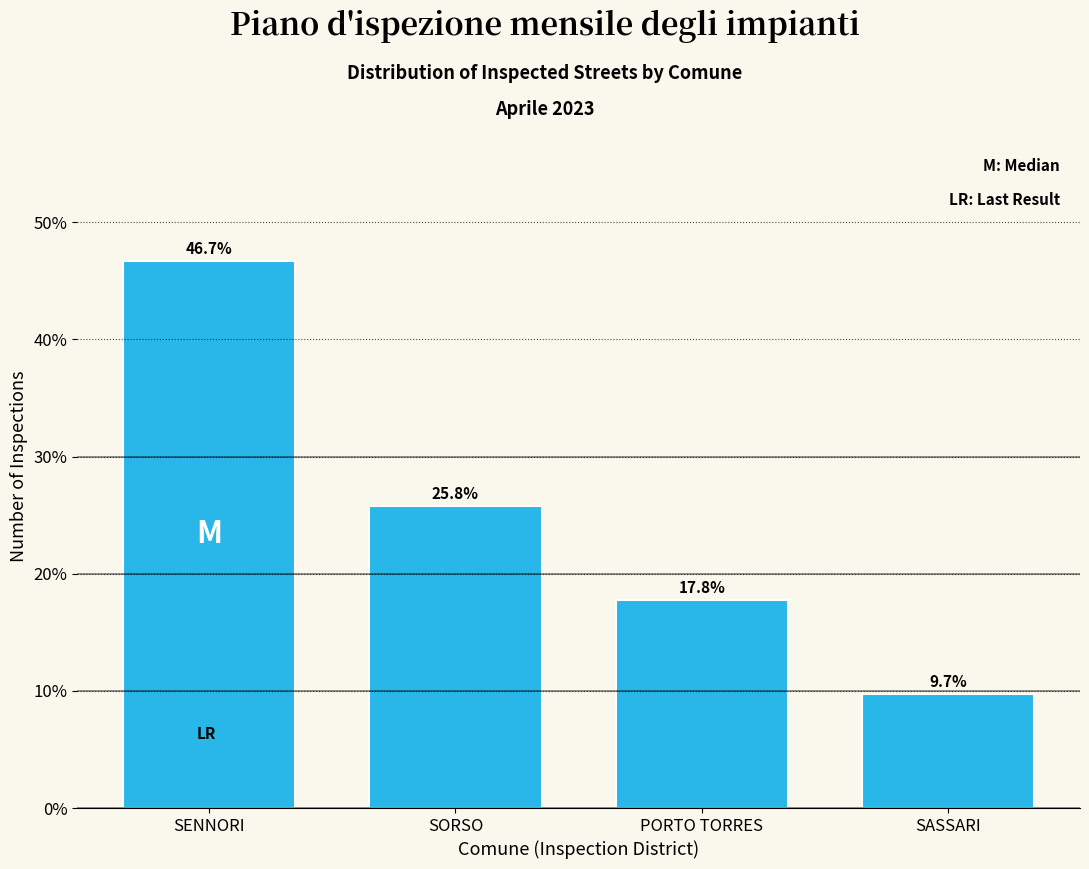

Reading left to right, what are all the values shown in this chart?

SENNORI=46.7	SORSO=25.8	PORTO TORRES=17.8	SASSARI=9.7